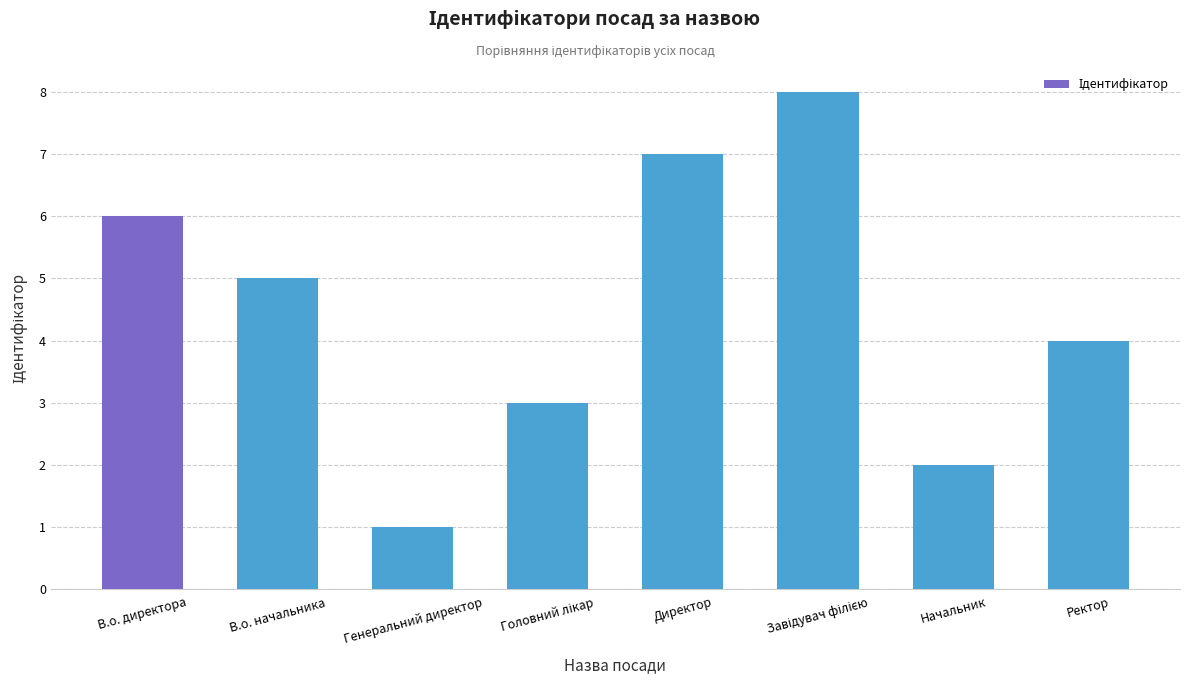

What is the ratio of the value at Ректор to the value at Генеральний директор?

4.0